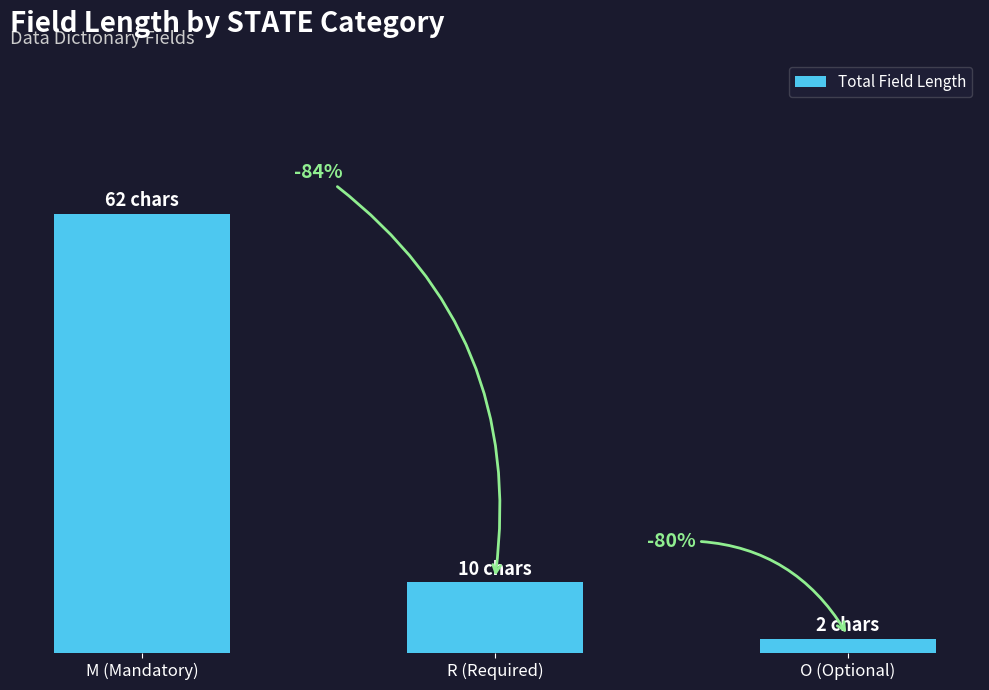

What is the label of the 2nd bar from the right?

R (Required)